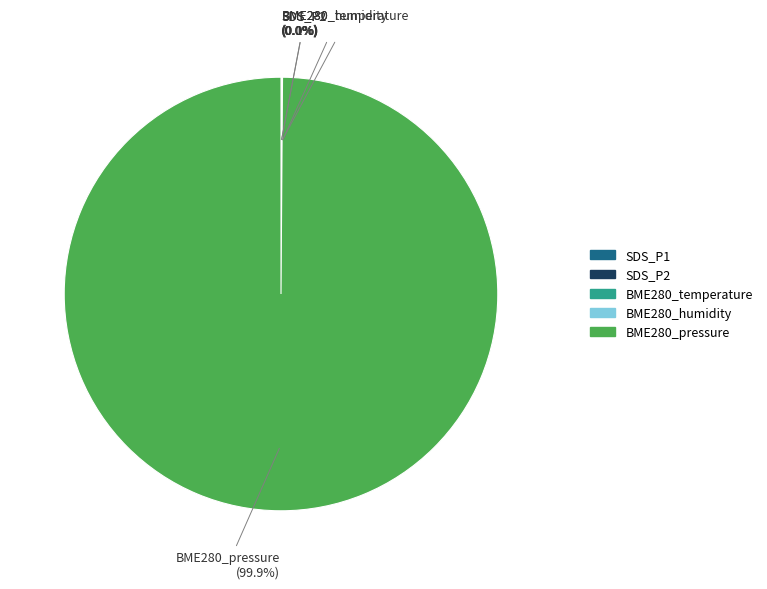

Which slice is the largest?

BME280_pressure